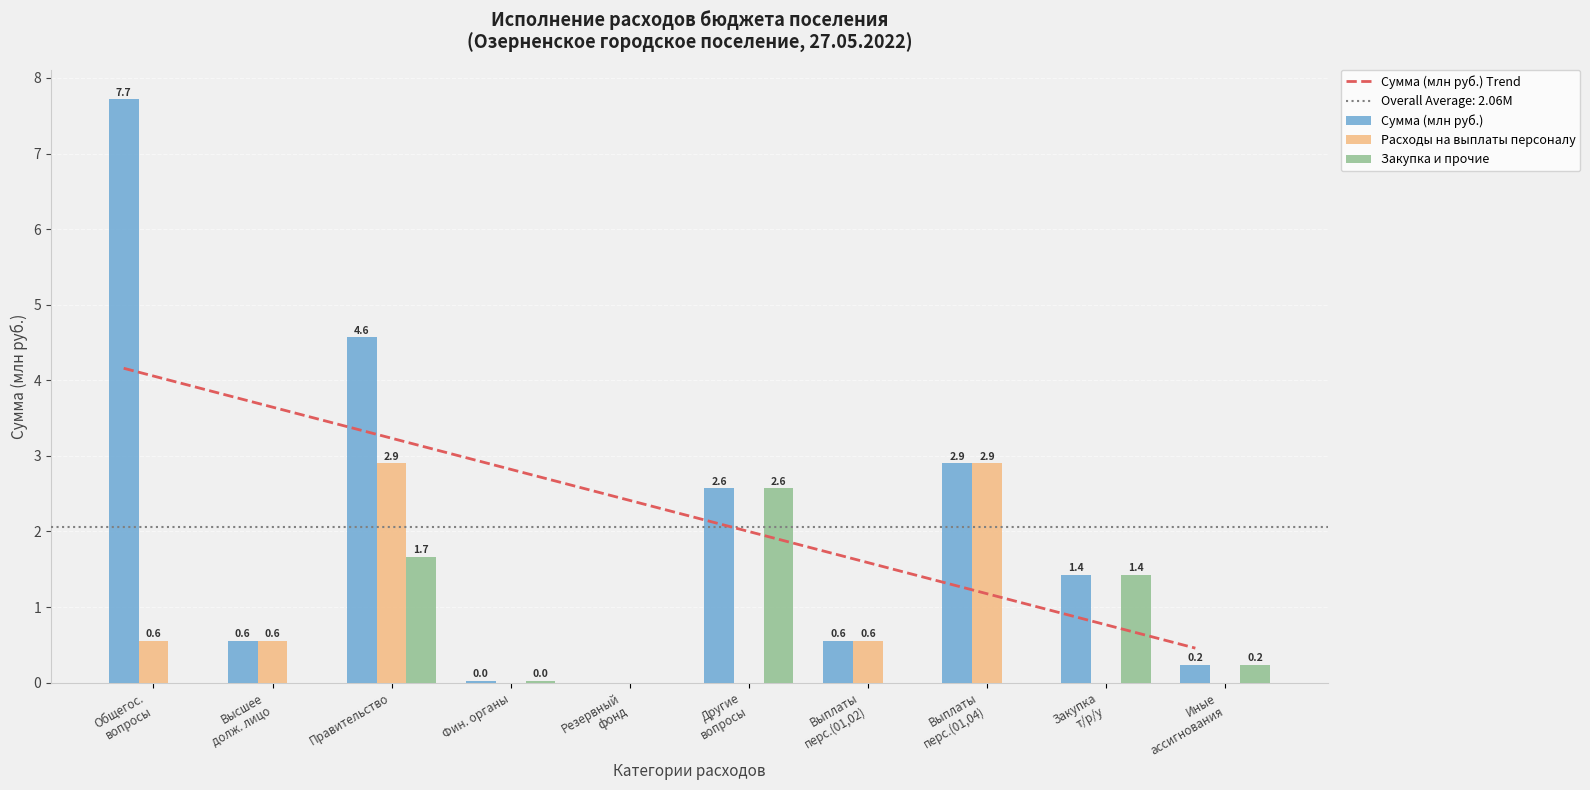

Reading left to right, list all the values displayed in this chart.

Сумма (млн руб.) Trend: 4.2	3.7	3.3	2.9	2.5	2.1	1.7	1.3	0.9	0.5
Сумма (млн руб.): 7.7	0.6	4.6	0.0	0.0	2.6	0.6	2.9	1.4	0.2
Расходы на выплаты персоналу: 0.6	0.6	2.9	0.0	0.0	0.0	0.6	2.9	0.0	0.0
Закупка и прочие: 0.0	0.0	1.7	0.0	0.0	2.6	0.0	0.0	1.4	0.2